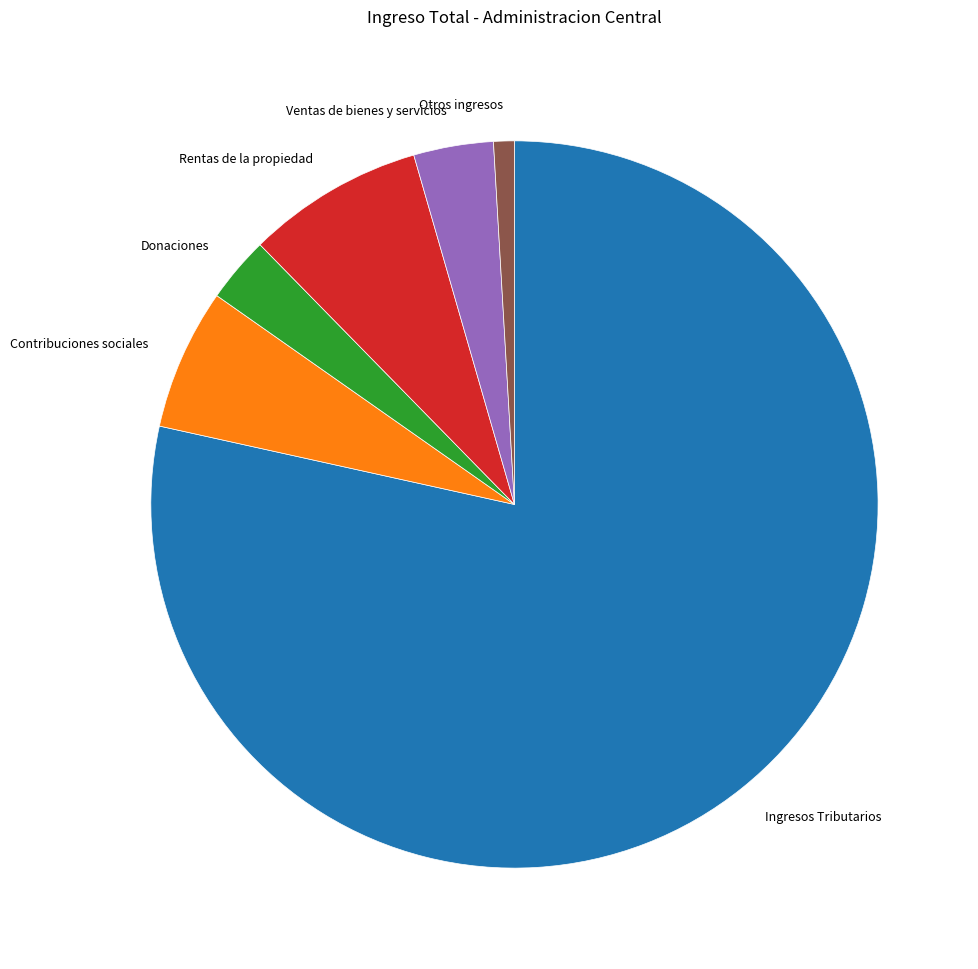

Which category has the biggest portion of the pie?

Ingresos Tributarios